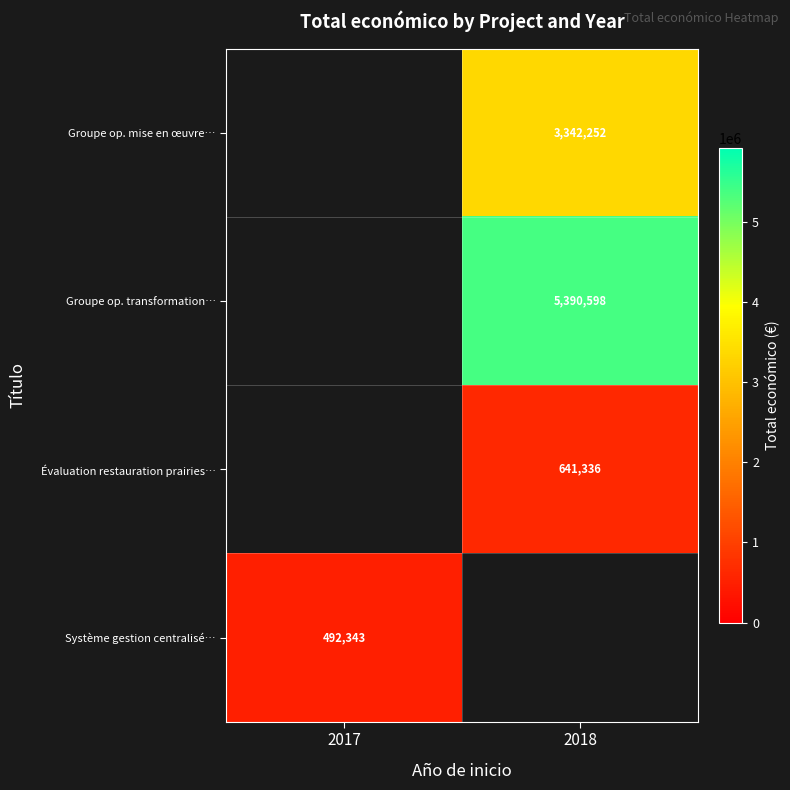

True or false: Groupe op. transformation… has a value of 8605145 at 2018.

False